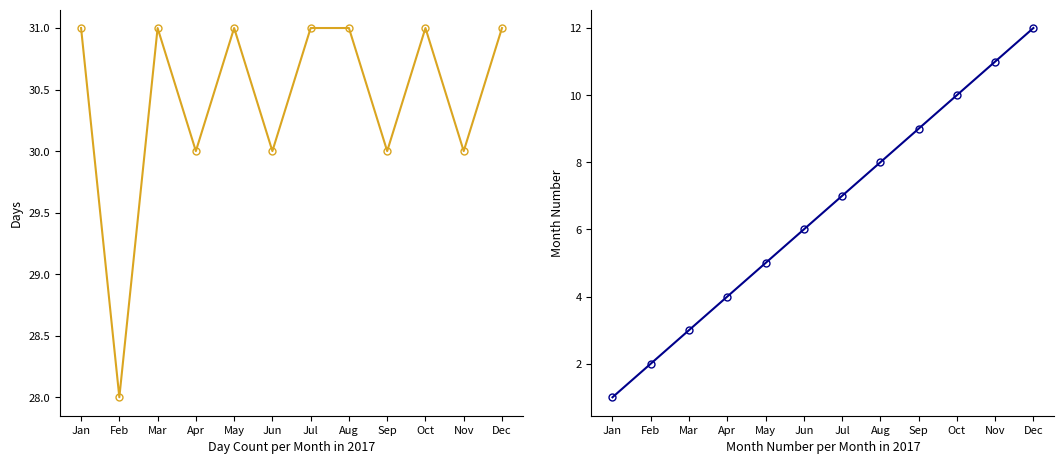

Is it true that Month Number equals 11 at Nov?

True